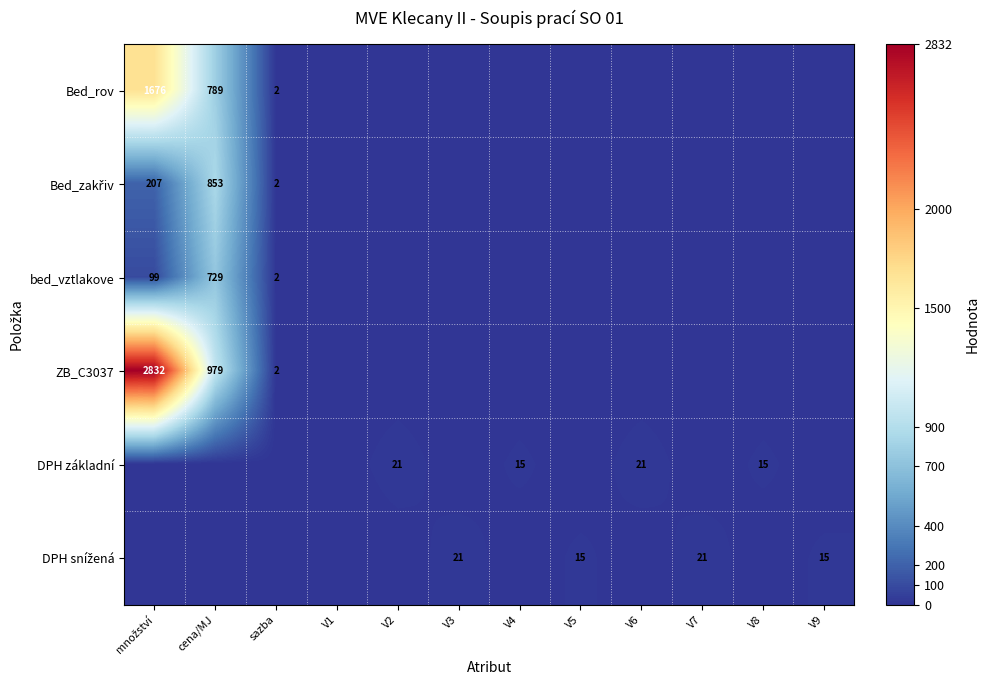

Is it true that Bed_rov equals 1676 at množství?

True